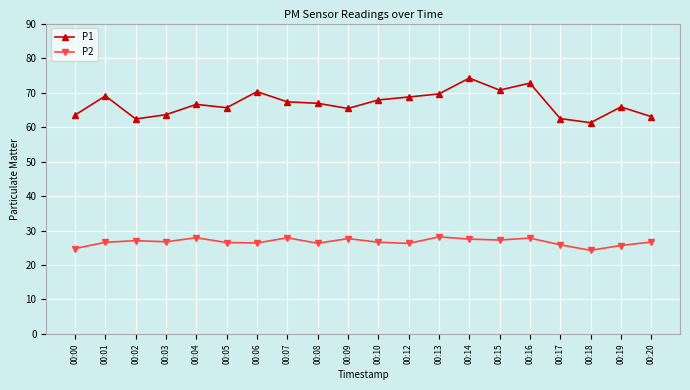

What is the maximum value shown in the chart?

74.2